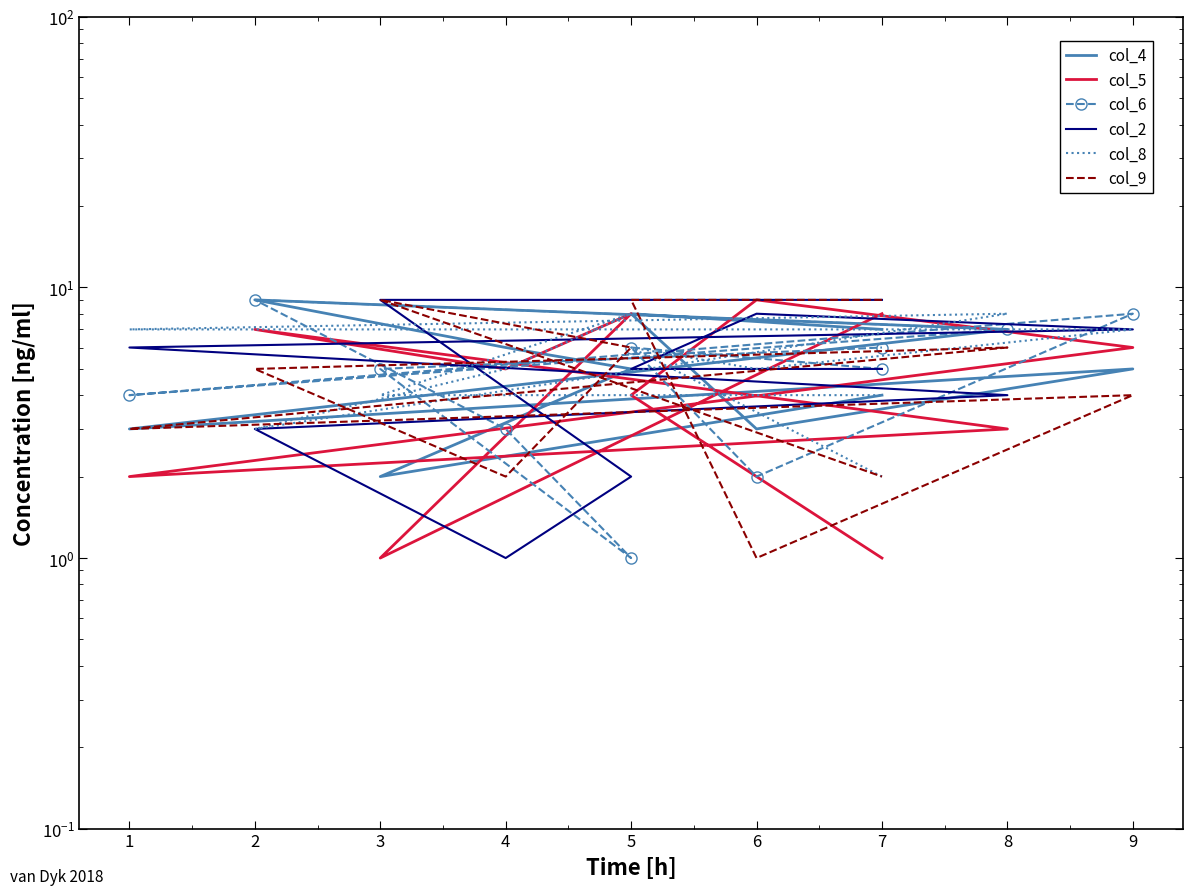

Where do col_5 and col_2 first cross each other?

5 and 6